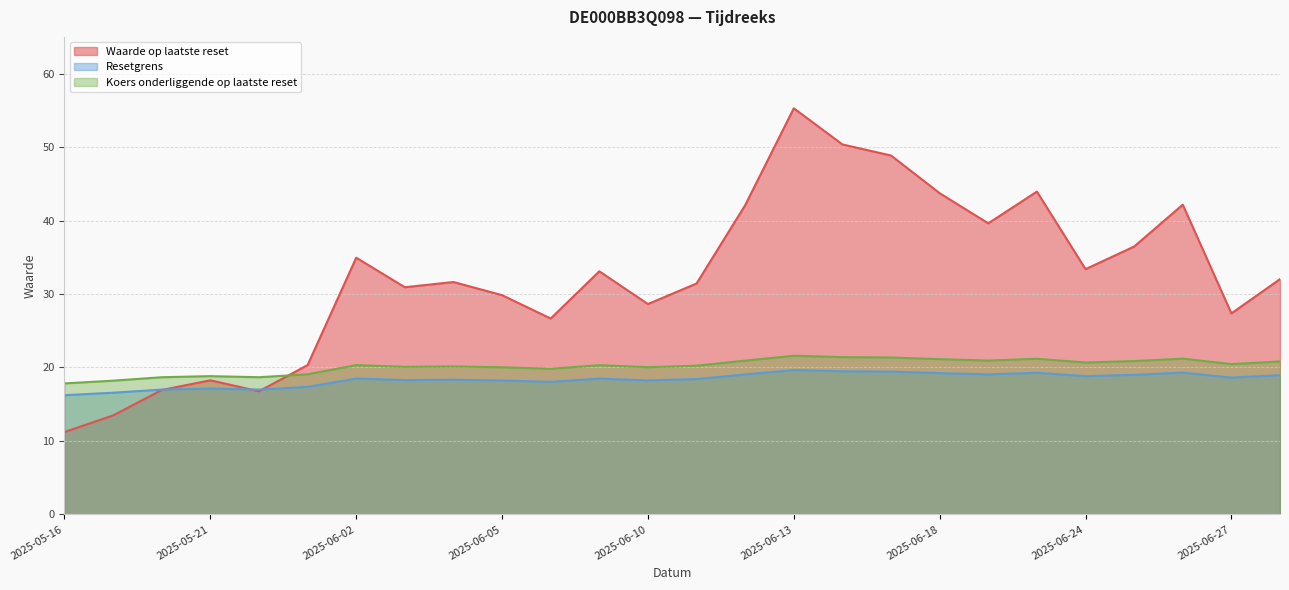

What is the difference between the highest and lowest values at 2025-05-21?

1.7